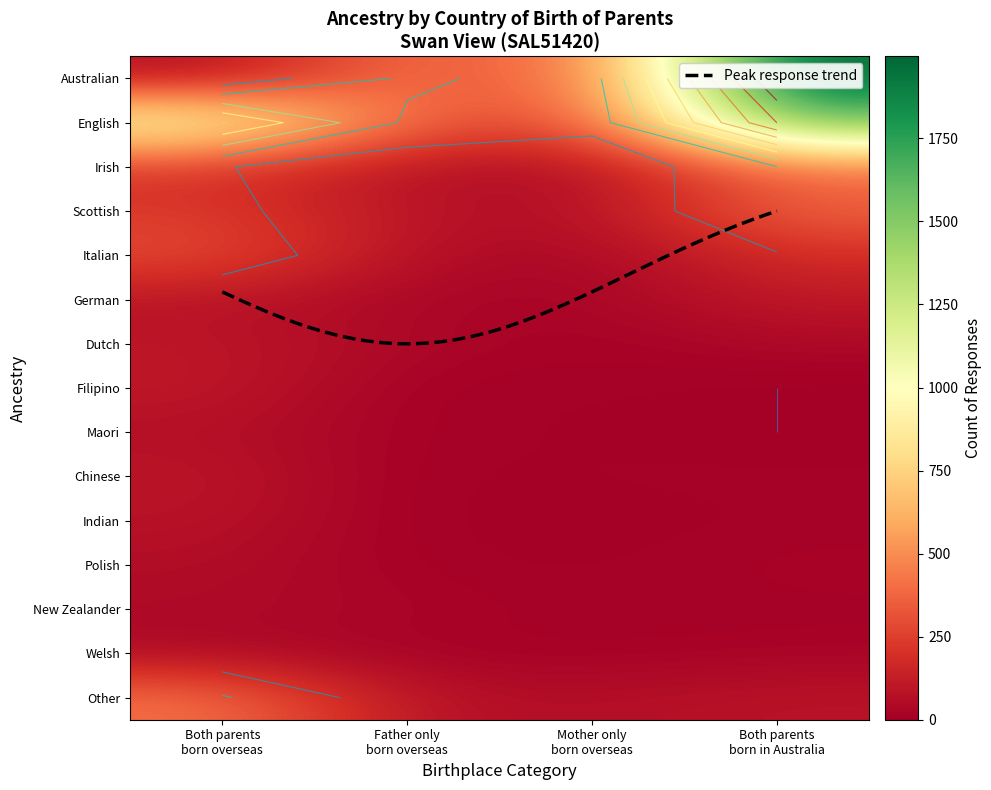

What is the total value across all series at Mother only
born overseas?

861